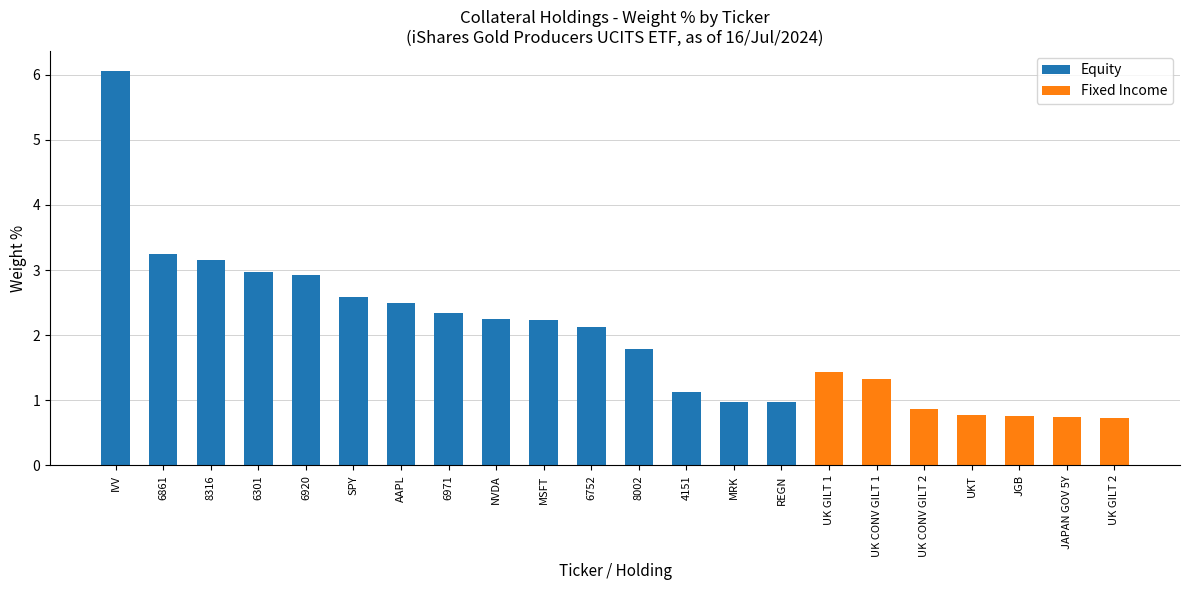

Rank the categories by Equity value from highest to lowest.

IVV, 6861, 8316, 6301, 6920, SPY, AAPL, 6971, NVDA, MSFT, 6752, 8002, 4151, MRK, REGN, UK GILT 1, UK CONV GILT 1, UK CONV GILT 2, UKT, JGB, JAPAN GOV 5Y, UK GILT 2